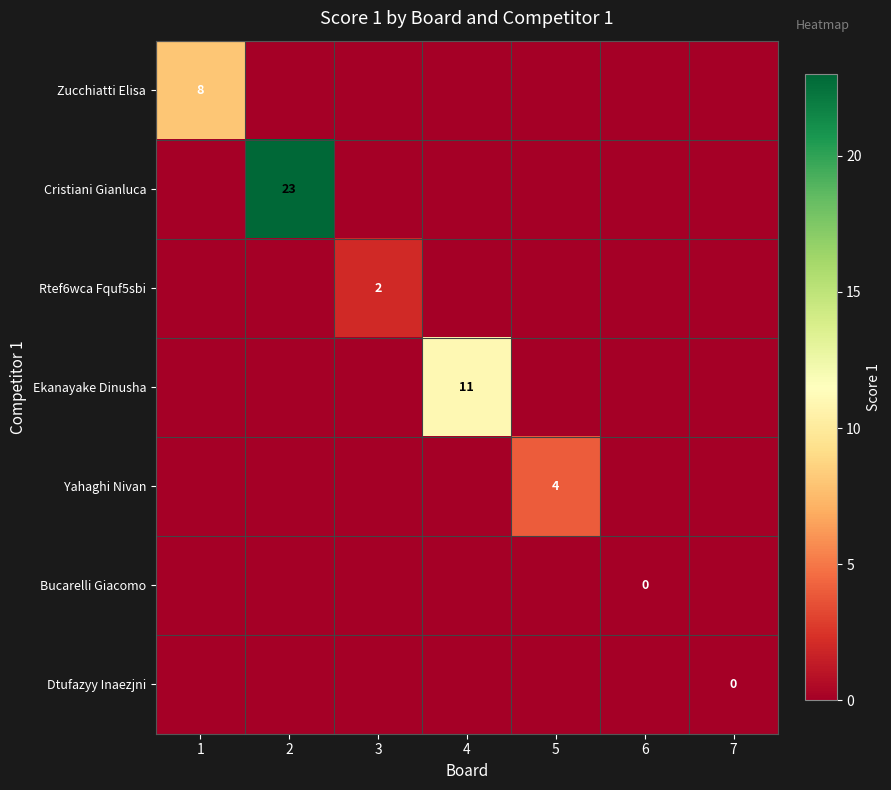

Between 1 and 7, which is larger?

1